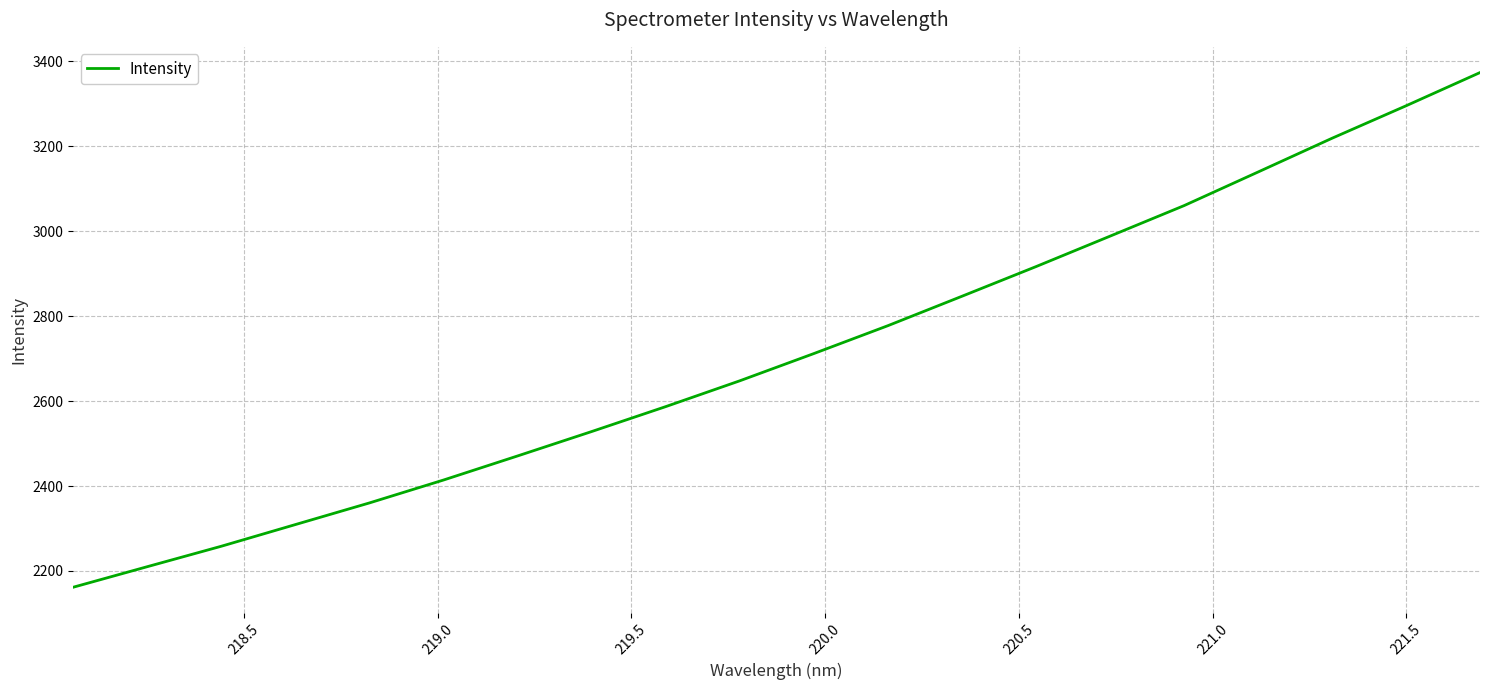

True or false: the data has more than 2 interior local peaks.

False